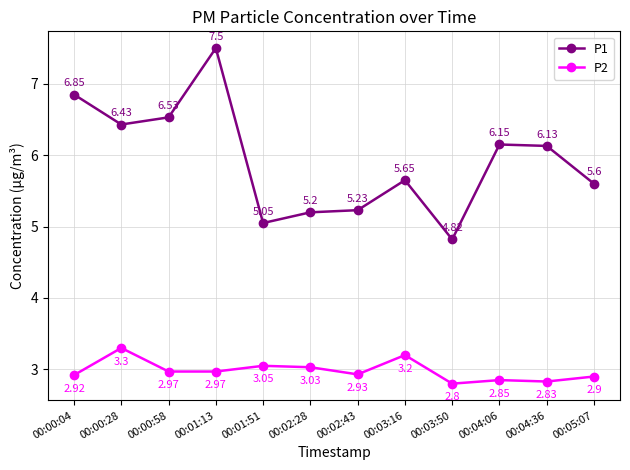

At 00:01:51, list the series in order from smallest to largest.

P2, P1